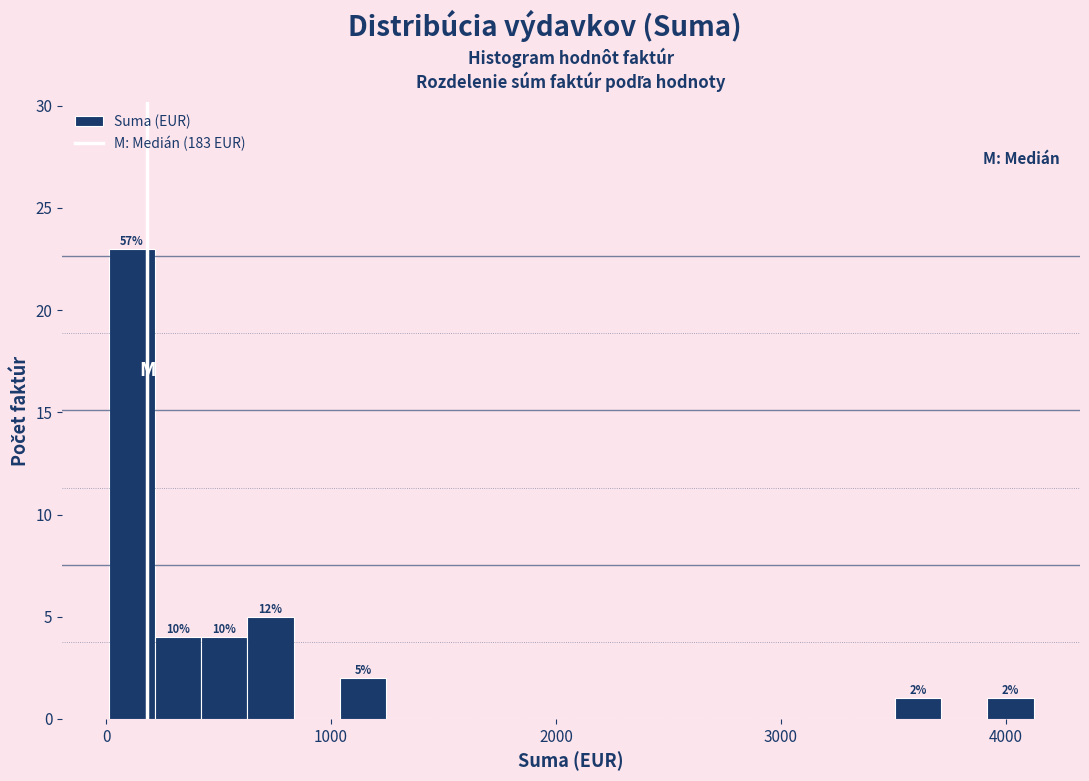

Around what value on the x-axis is the tallest bar? Give the approximate position of its centre, as read against the axis.

100